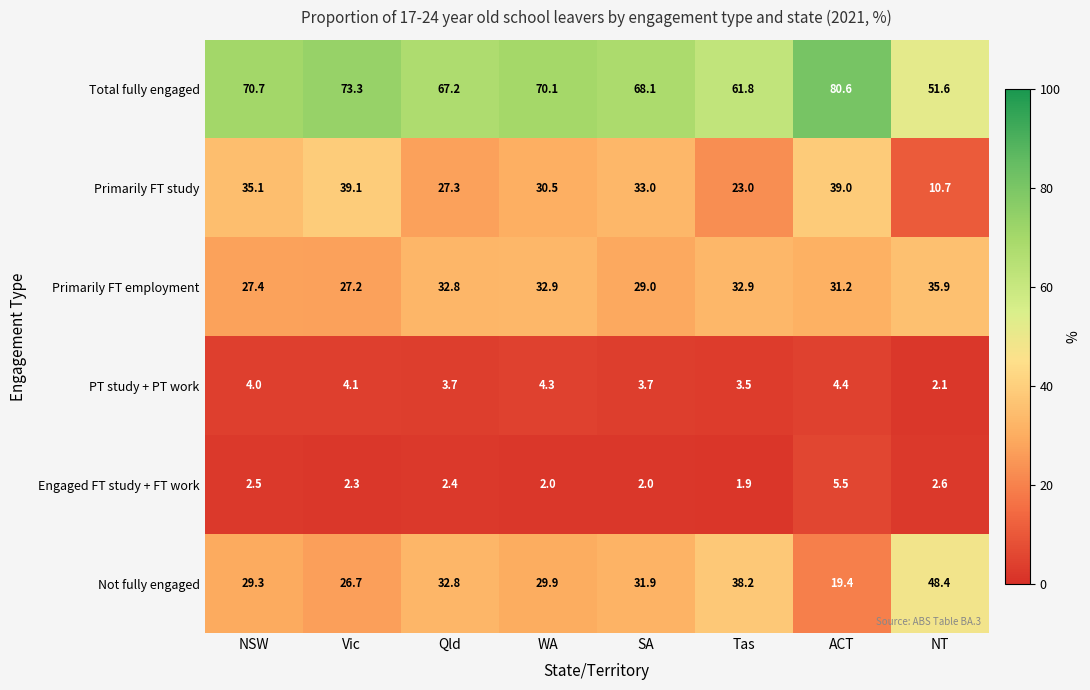

Rank the series at ACT from lowest to highest value.

PT study + PT work, Engaged FT study + FT work, Not fully engaged, Primarily FT employment, Primarily FT study, Total fully engaged